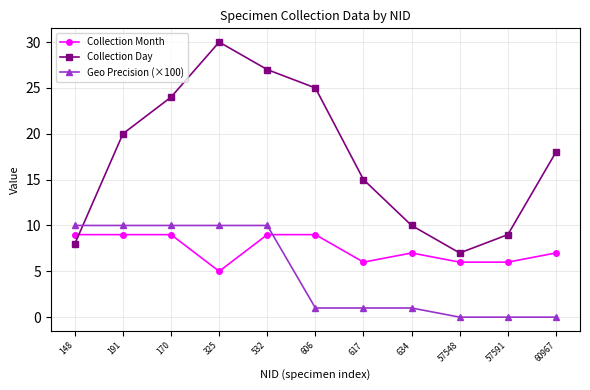

Rank the categories by Collection Day value from lowest to highest.

57548, 148, 57591, 634, 617, 60967, 191, 170, 606, 532, 325